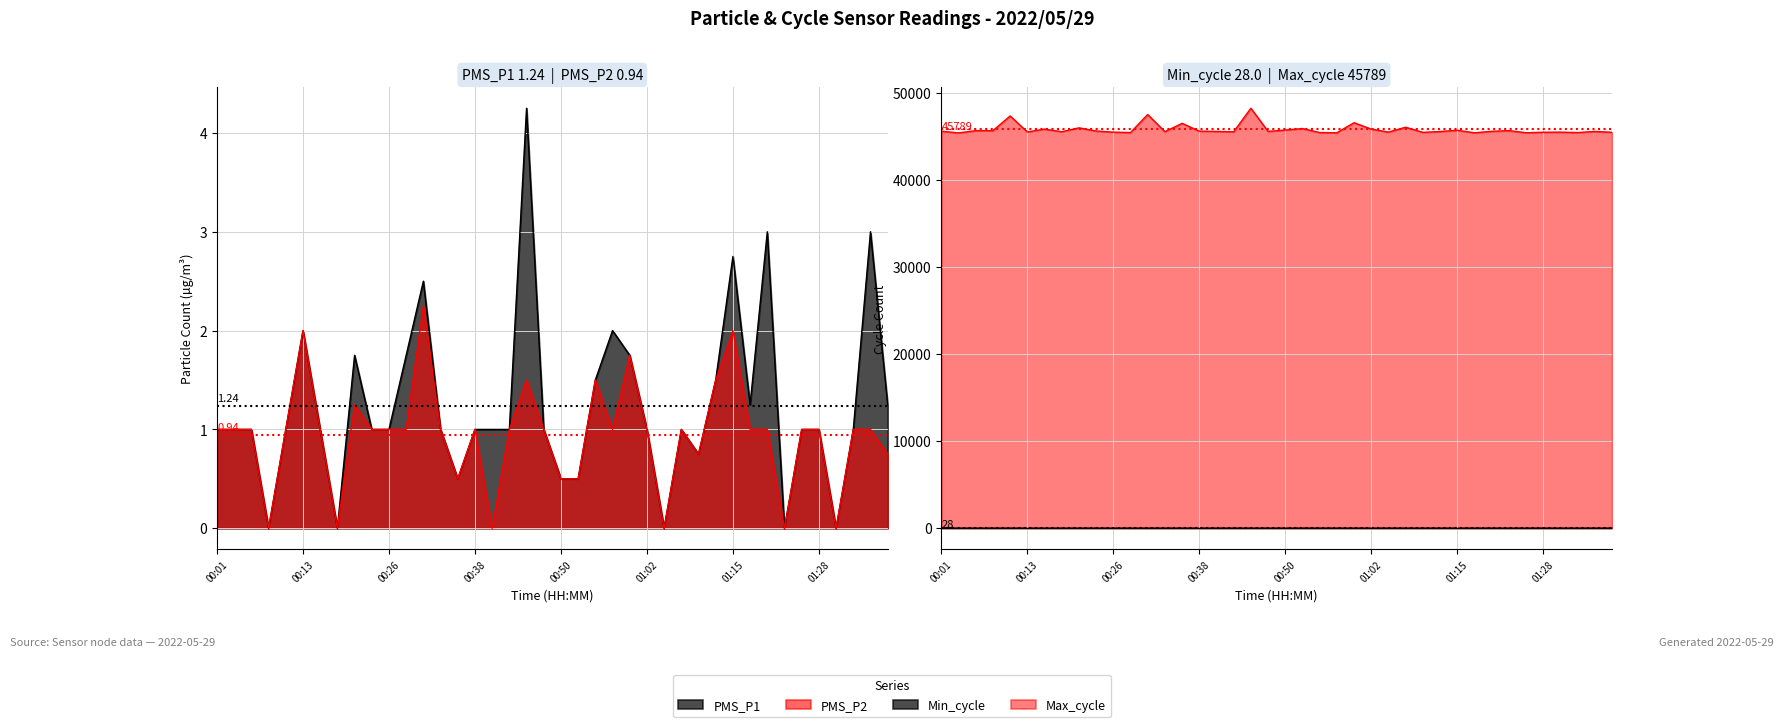

What position from the left is 01:36?

39